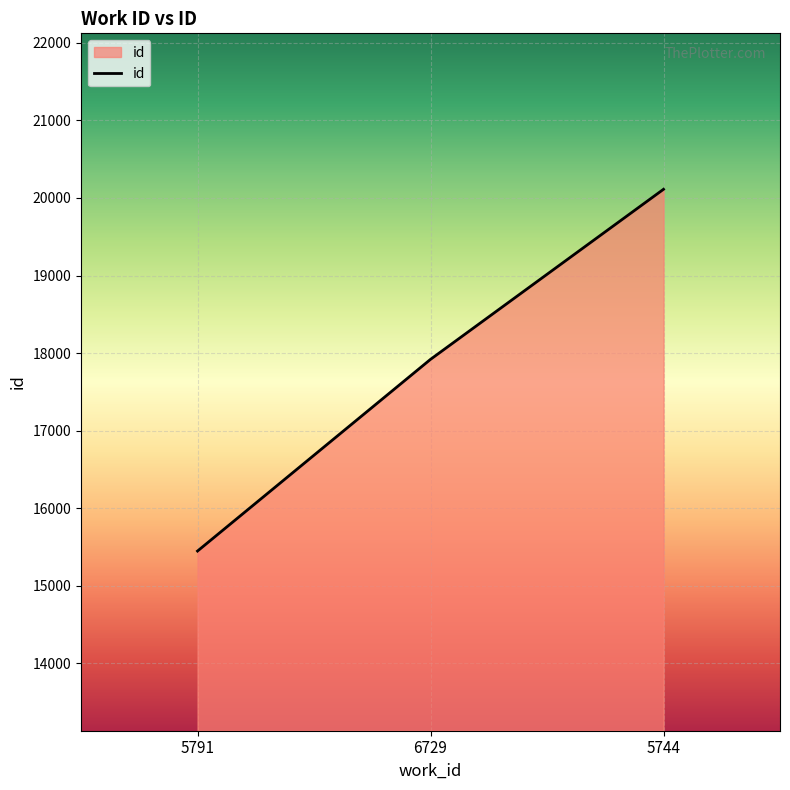

List the labels in order of value, largest first.

5744, 6729, 5791